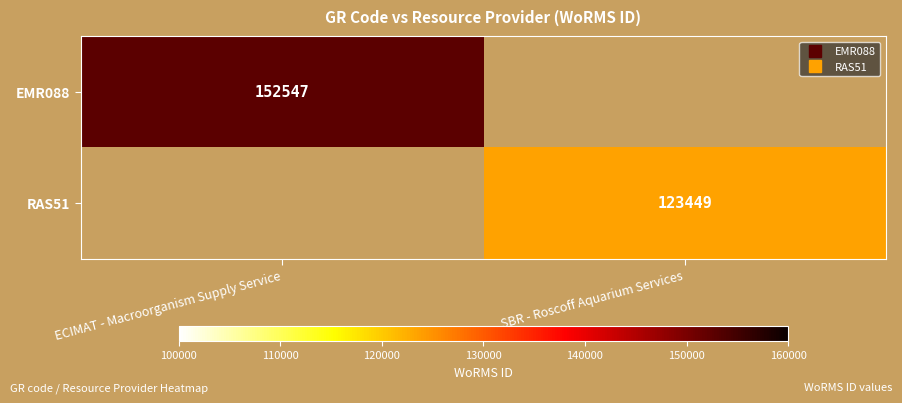

The EMR088 series shows 57694.8 at ECIMAT - Macroorganism Supply Service. True or false?

False